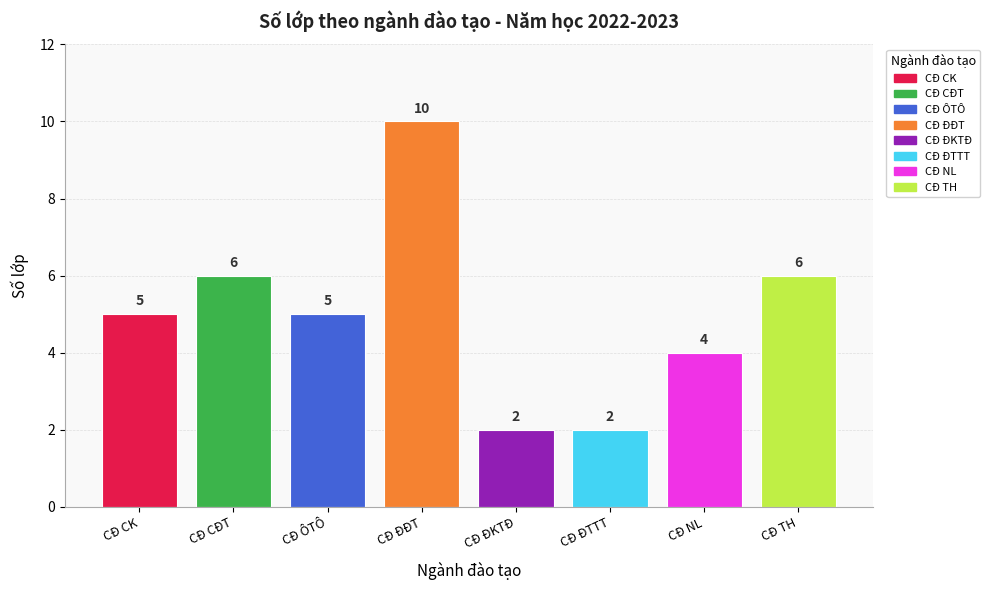

How many values are between 4 and 6?

5